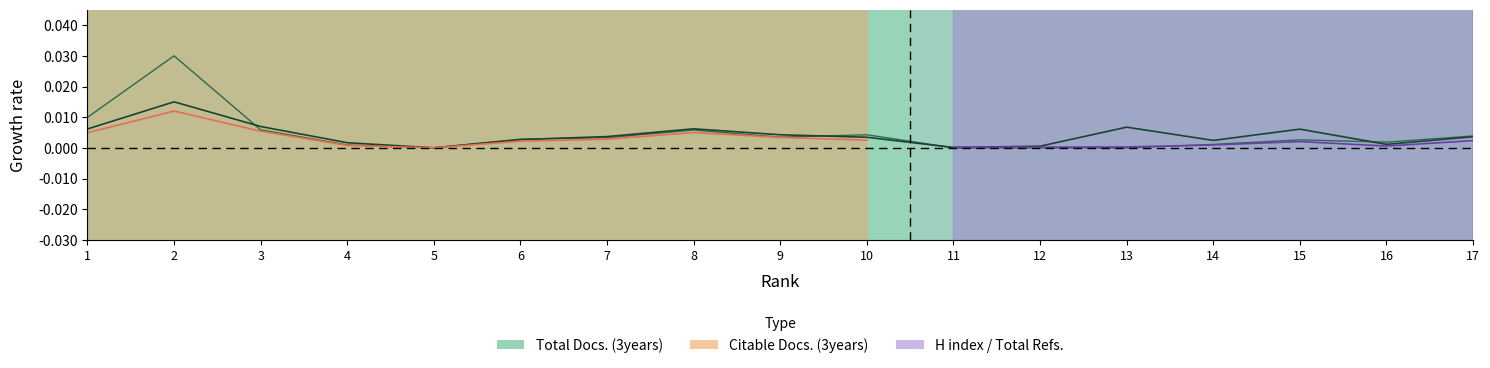

Is the value of Total Refs. at 17 greater than the value of Total Docs. (3years) at 2?

No